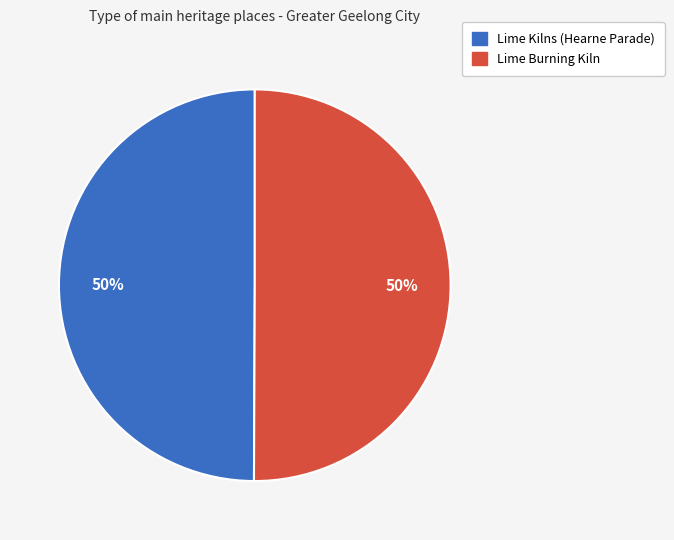

Do Lime Burning Kiln and Lime Kilns (Hearne Parade) together represent more than half of the pie?

Yes